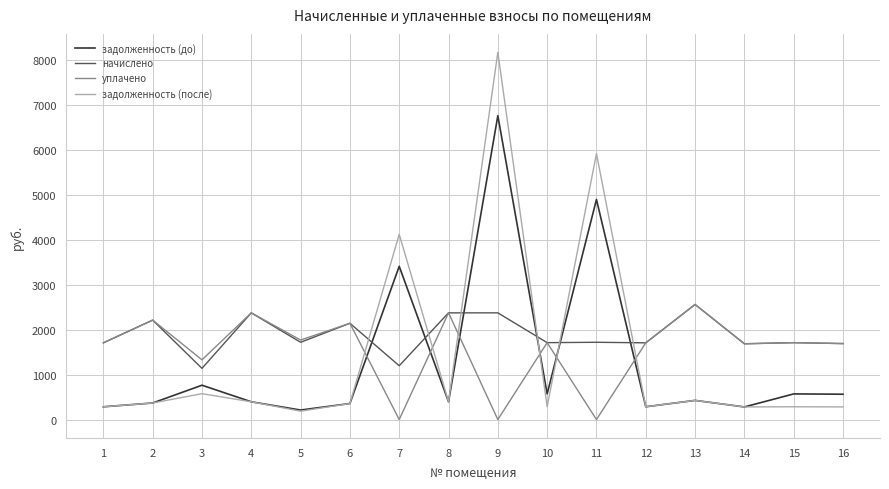

What is the difference between the second highest and second lowest values in the уплачено series?

2372.2